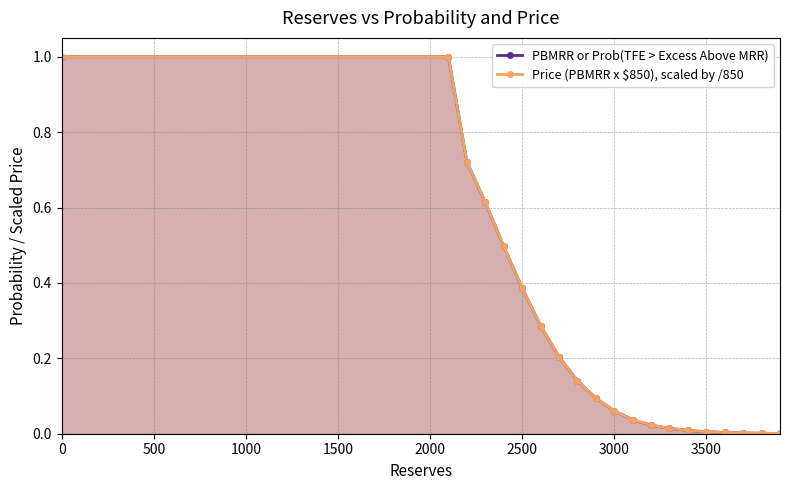

Does the chart display data point markers on the line(s)?

Yes